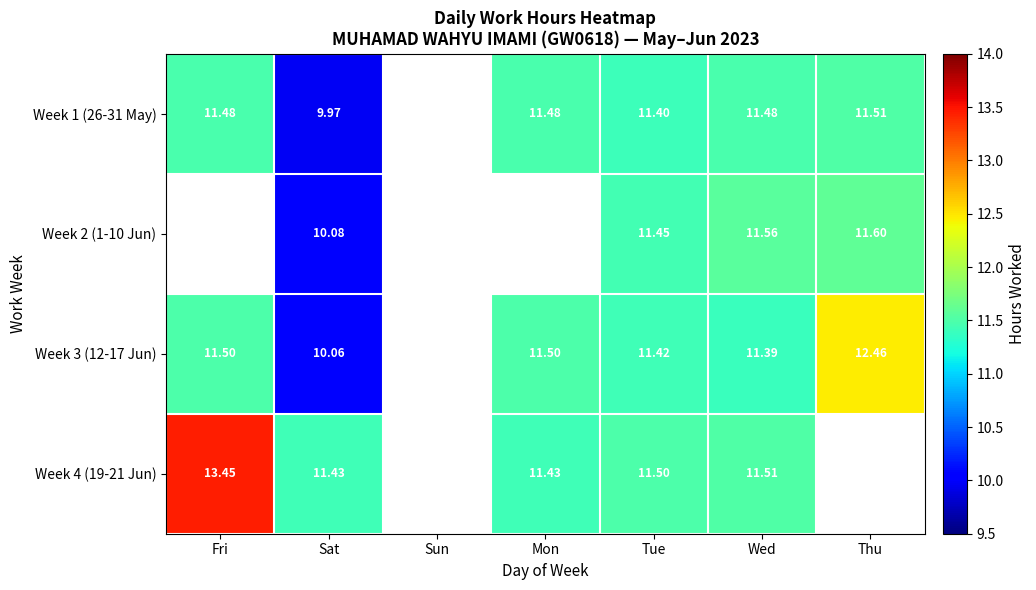

The Week 4 (19-21 Jun) series shows 11.5 at Wed. True or false?

True